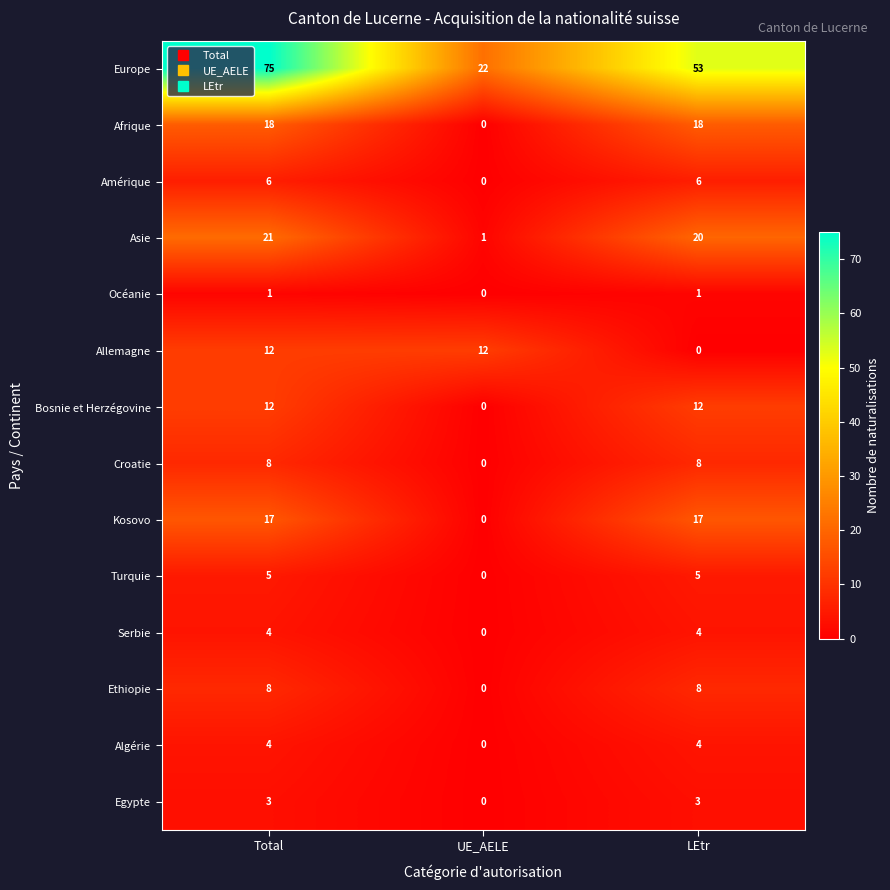

At which label is Turquie closest to 2?

UE_AELE